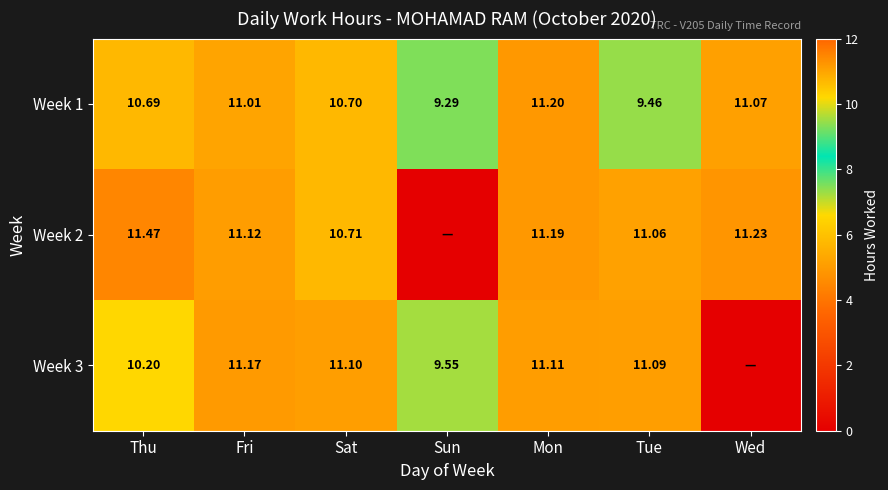

Where is Week 1 nearest to the value 10?

Tue